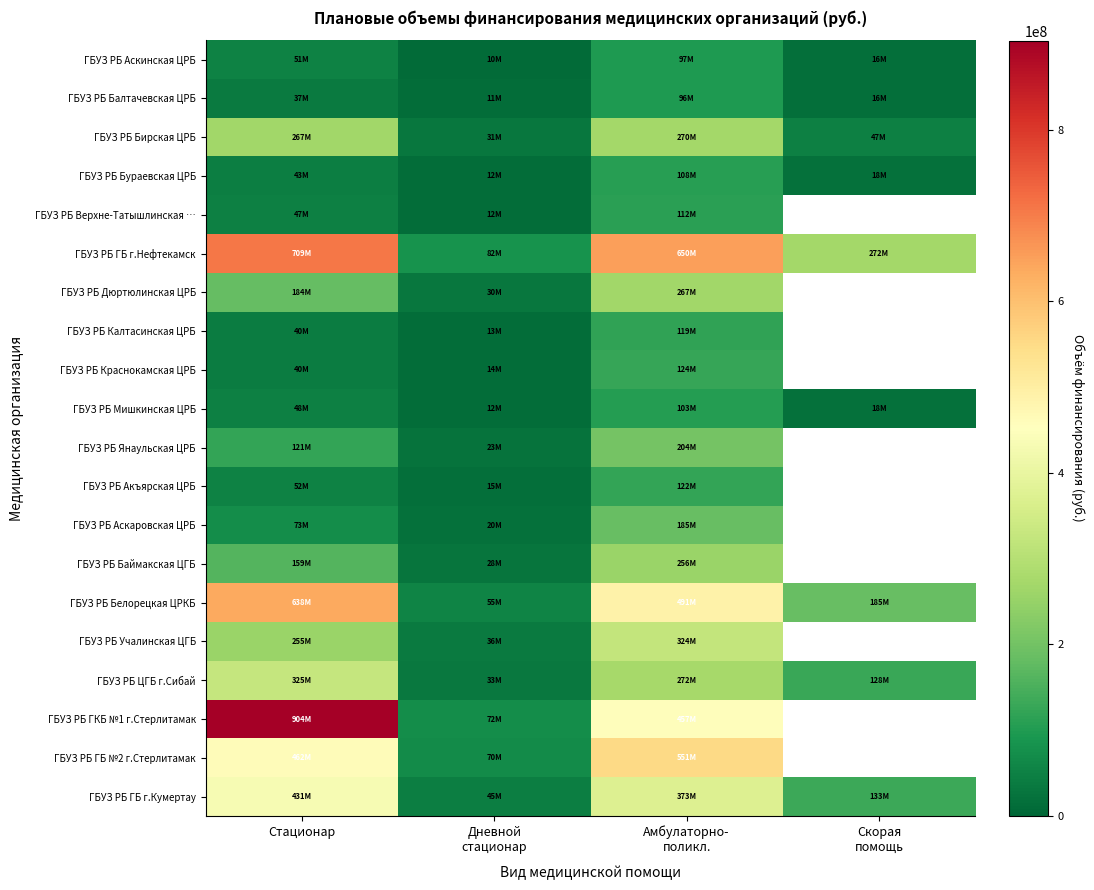

The ГБУЗ РБ Мишкинская ЦРБ series shows 48148511.3 at Амбулаторно- поликл.. True or false?

False